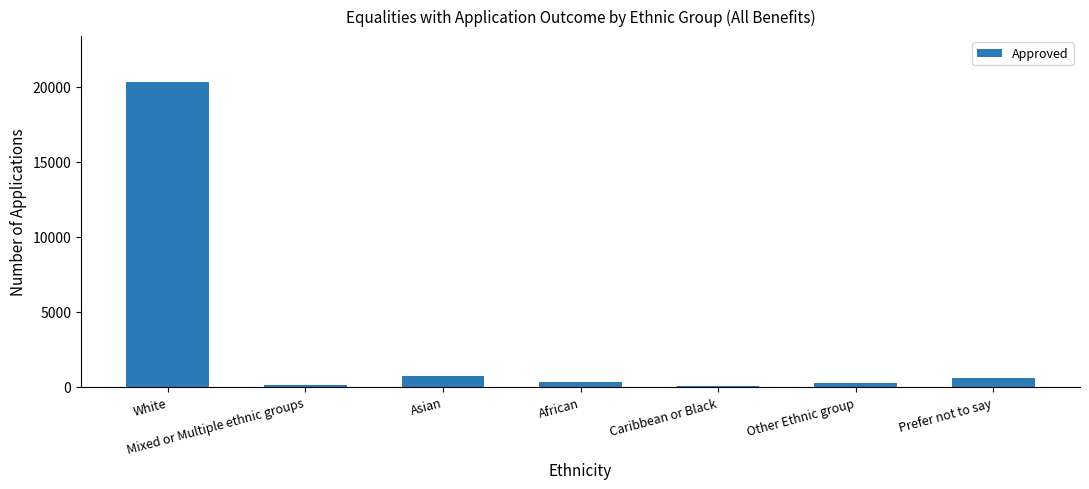

At which label is the value closest to 10175?

Asian